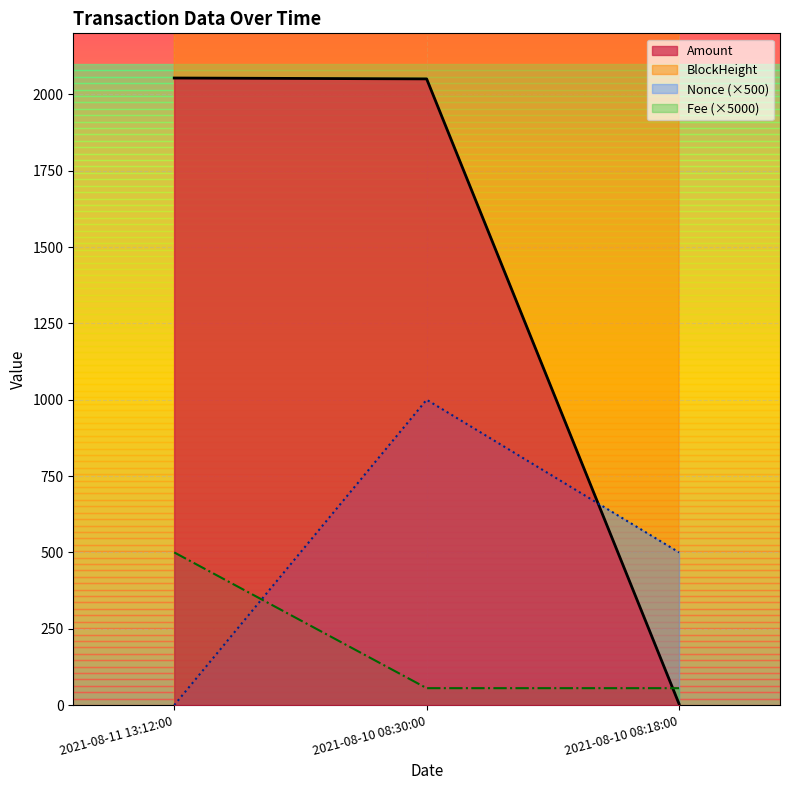

At which category is the sum across all series the highest?

2021-08-10 08:30:00